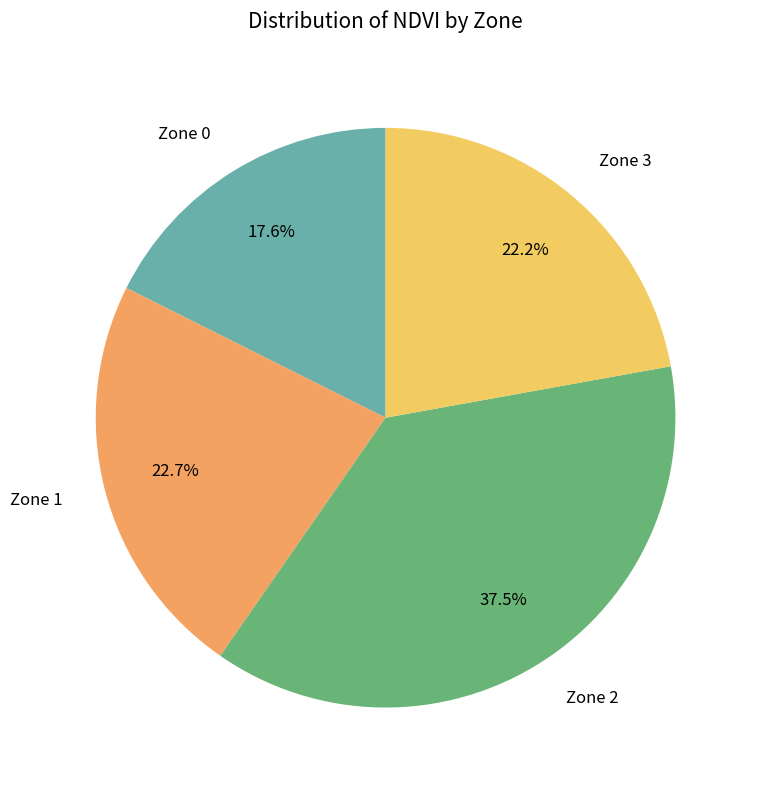

What percentage is the Zone 1 slice, to the nearest percent?

23%